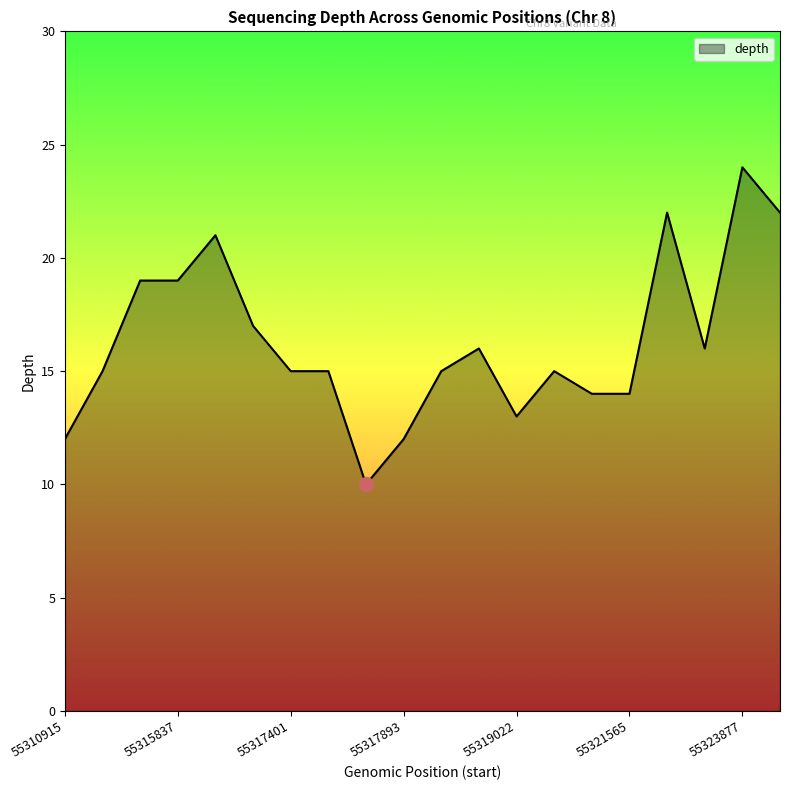

What is the smallest value displayed?

10